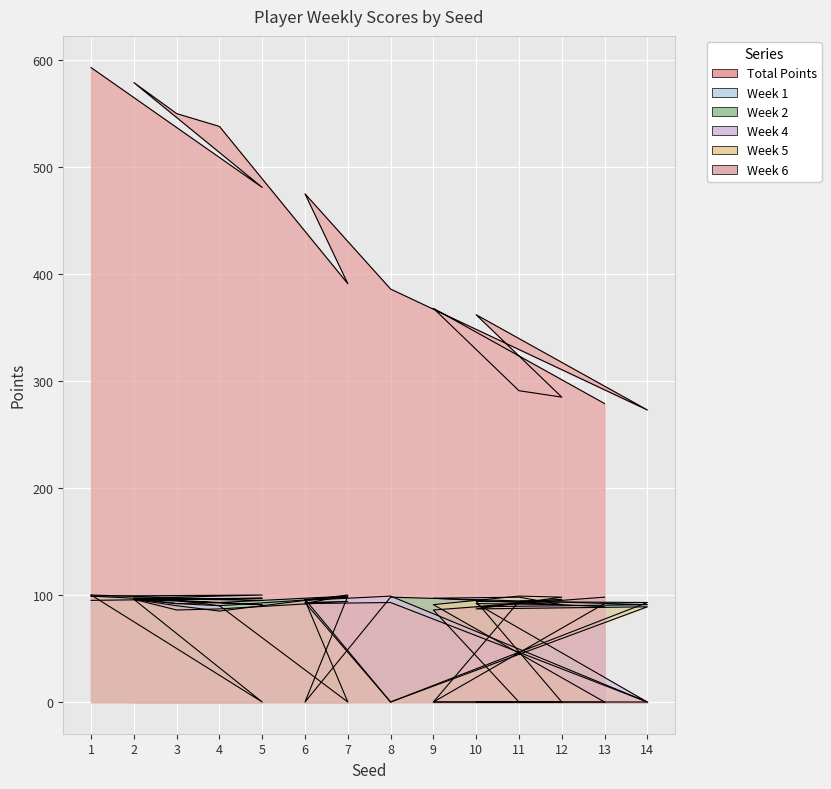

How many interior local peaks does the Week 5 series have?

4